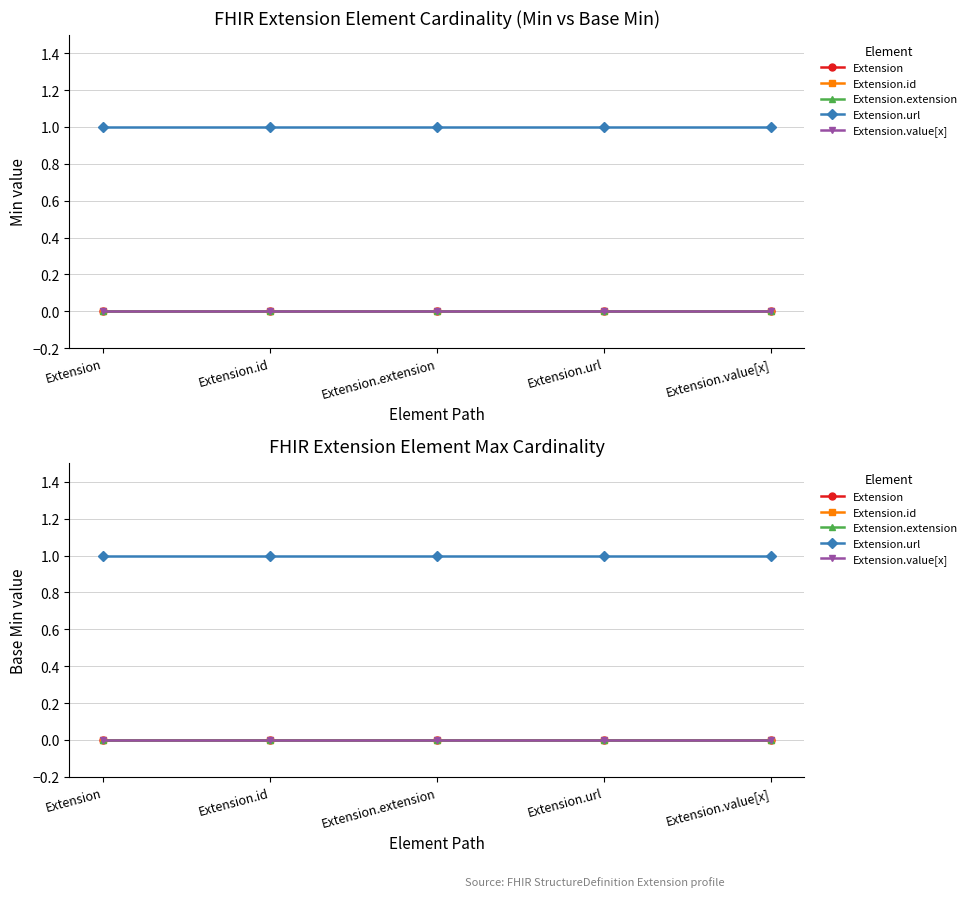

What is the difference between the highest and lowest values at Extension.id?

1